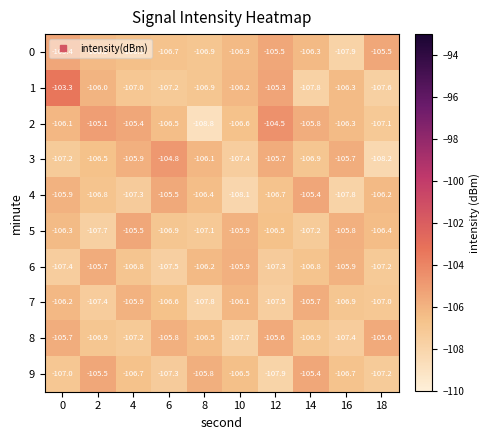

At which label is 5 closest to -106?

10